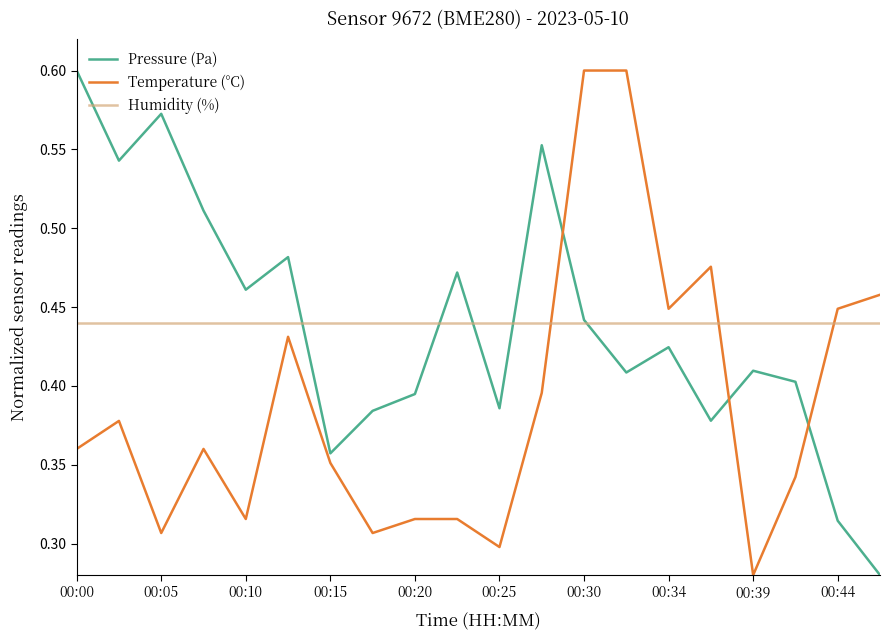

True or false: Pressure (Pa) and Temperature (°C) intersect in this chart.

True